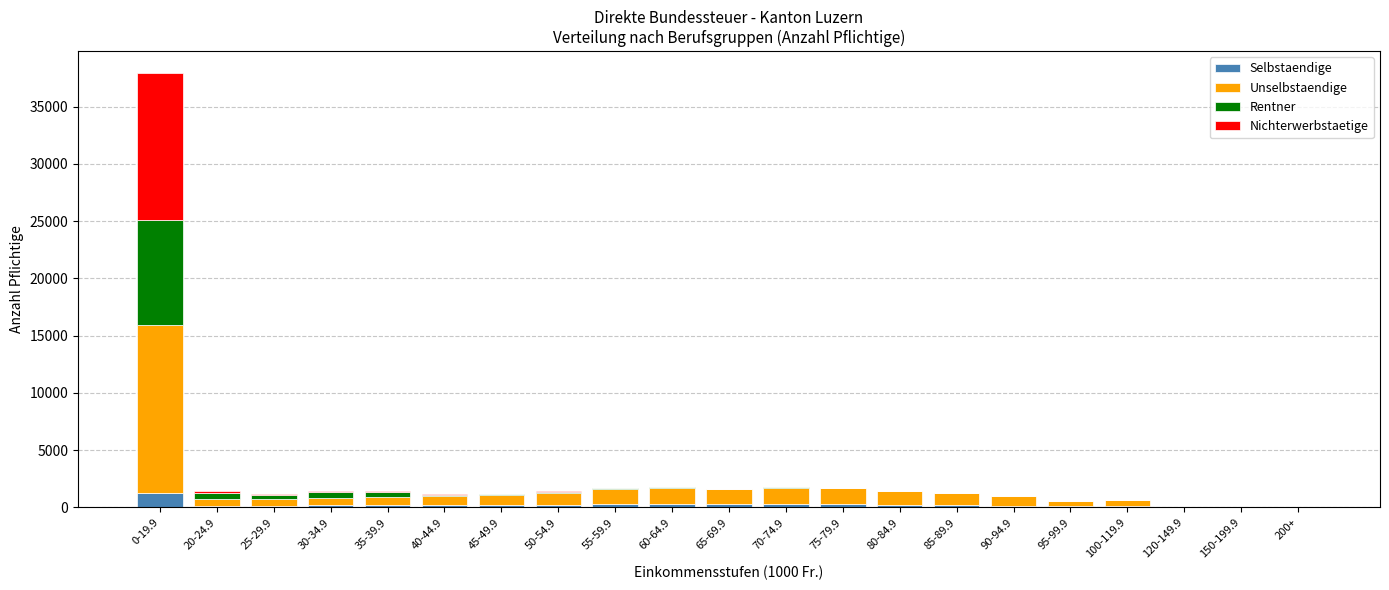

Which category has the highest value in the Selbstaendige series?

0-19.9